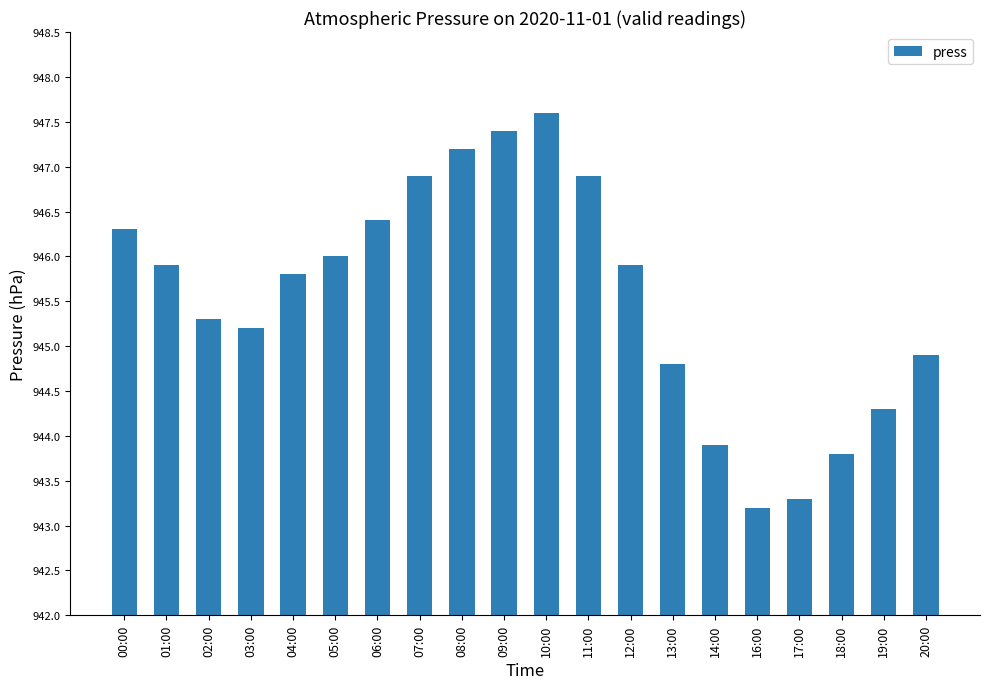

Does the chart contain any negative values?

No